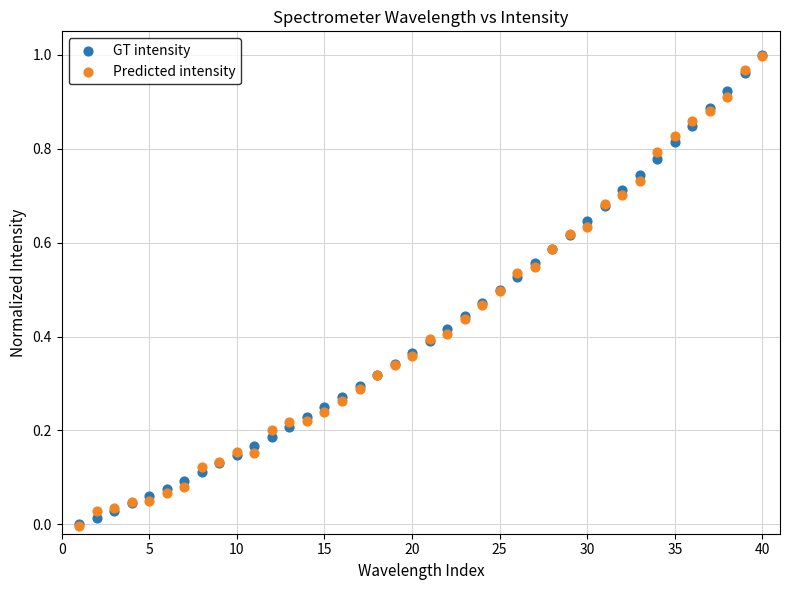

What are all the series names shown in the legend?

GT intensity, Predicted intensity